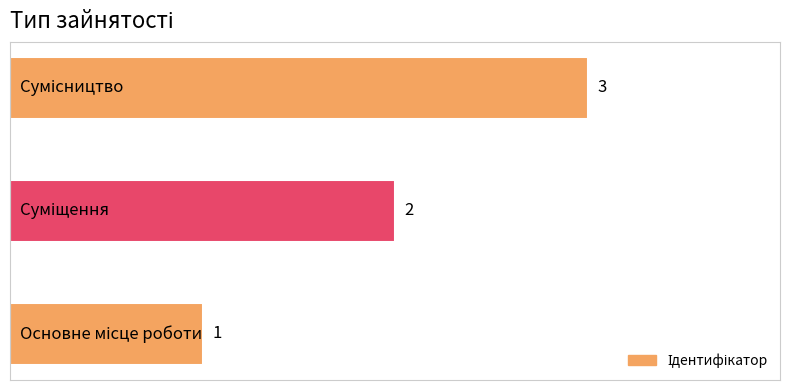

How many series are shown in this chart?

1